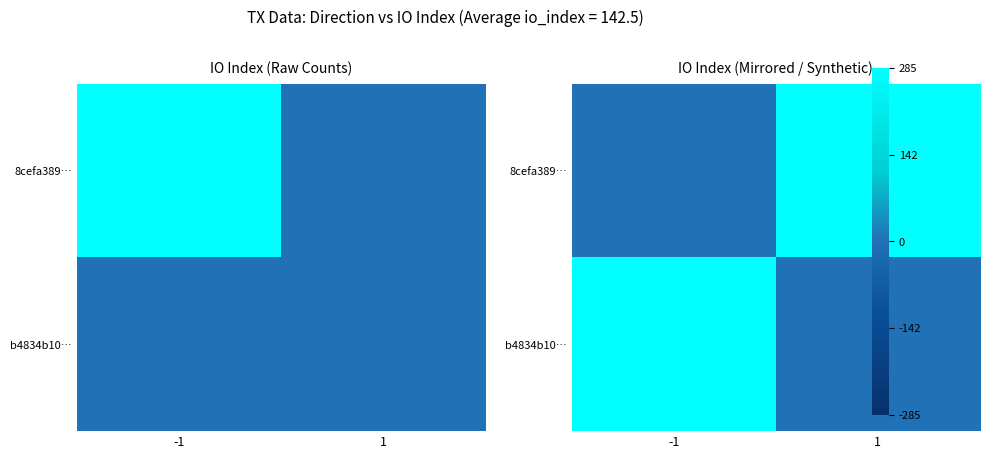

True or false: 8cefa389… has a value of 1 at 1.

True